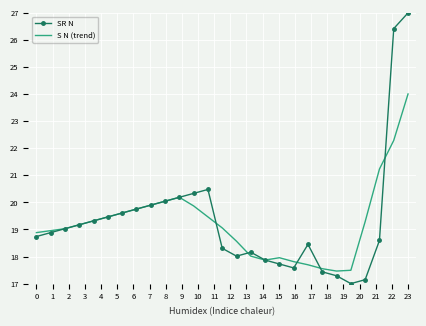

Which series has the largest range (max minus min)?

SR N